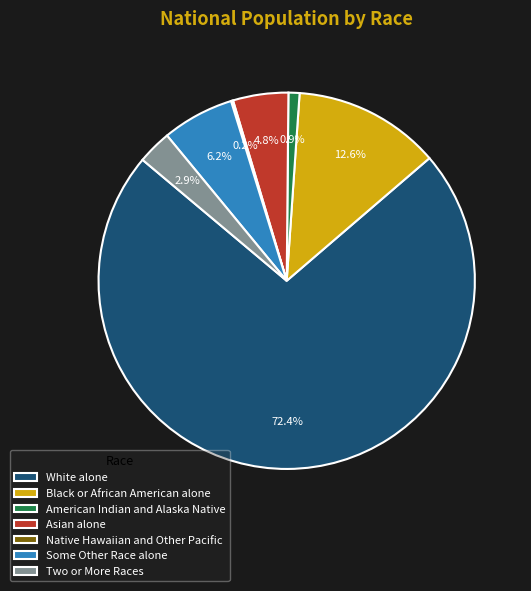

What portion of the pie excludes American Indian and Alaska Native?

99.1%